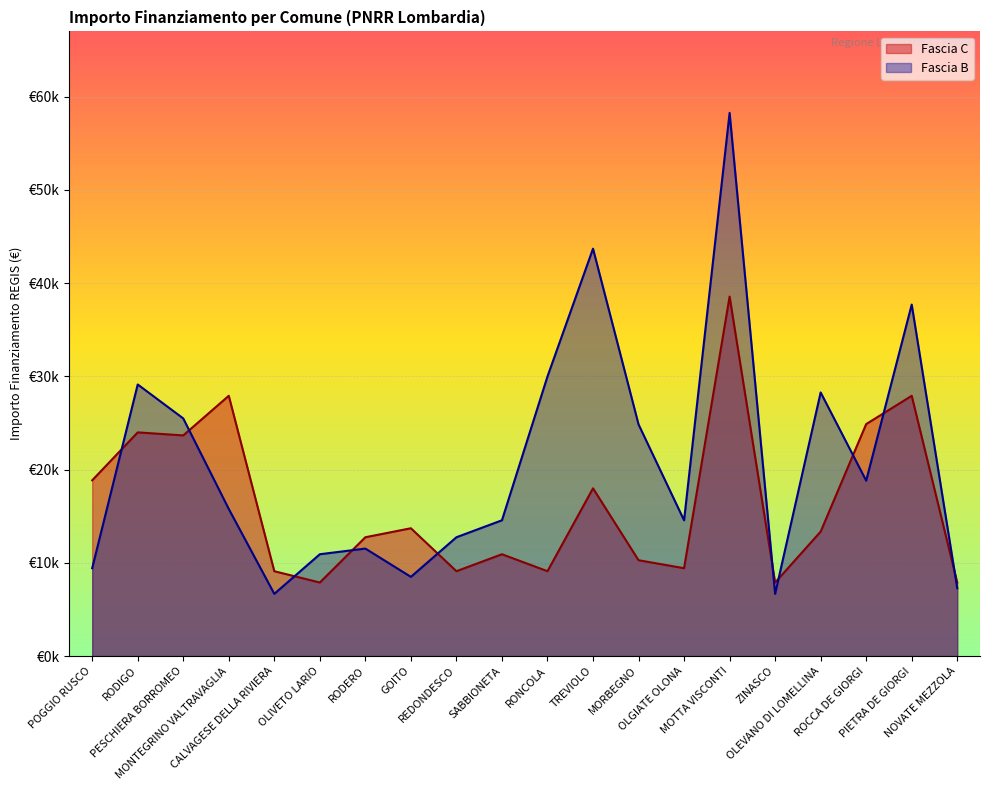

How many interior local peaks does the Fascia C series have?

7